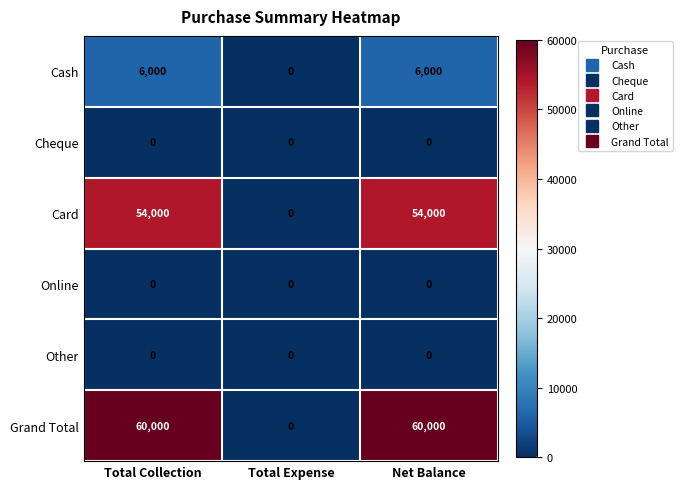

Which series has the largest total across all categories?

Grand Total